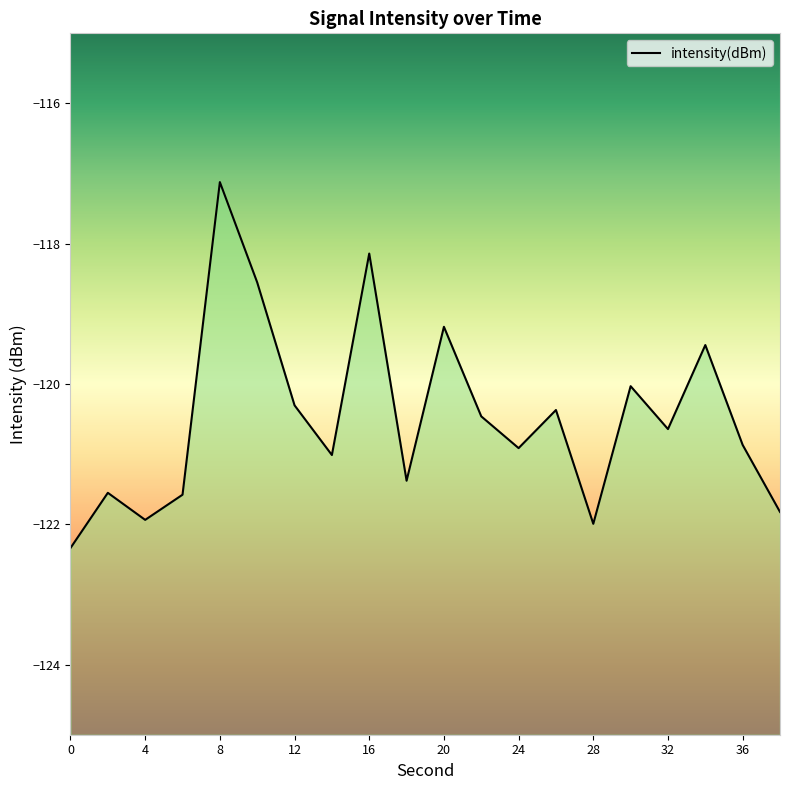

What is the difference between the values at 24 and 30?

0.9